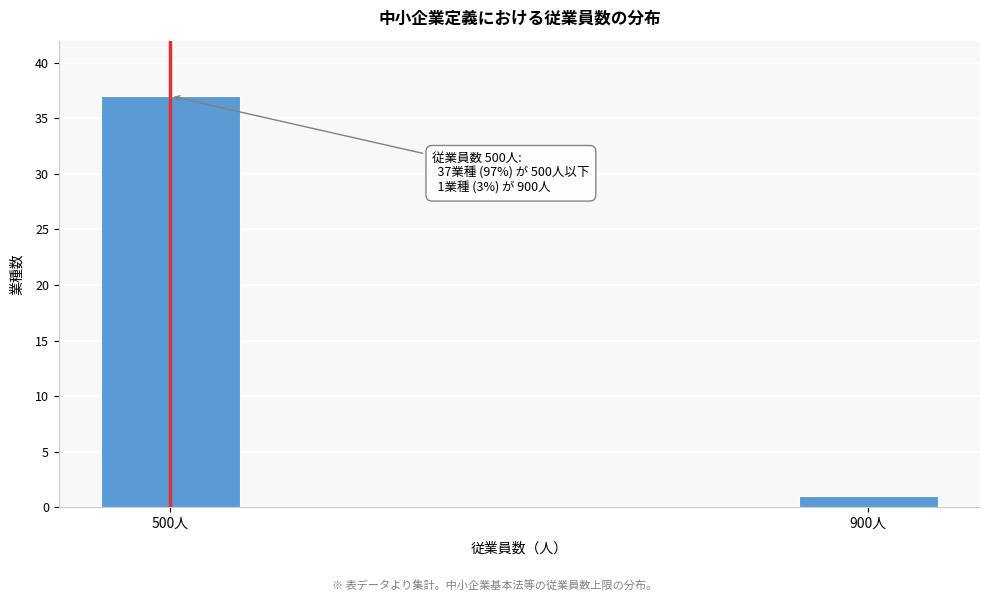

Reading left to right, list all the values displayed in this chart.

500人=37	900人=1